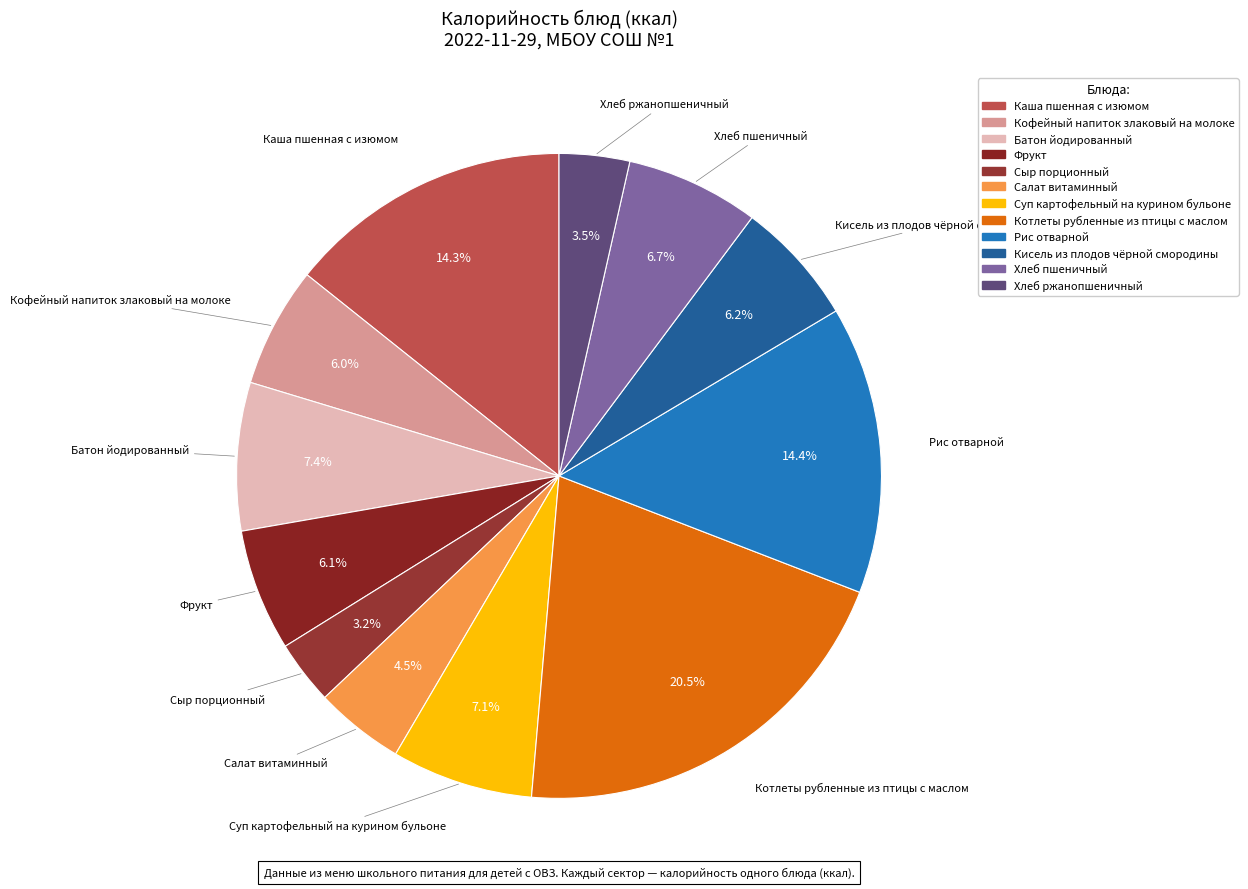

What is the largest slice in the pie chart?

Котлеты рубленные из птицы с маслом